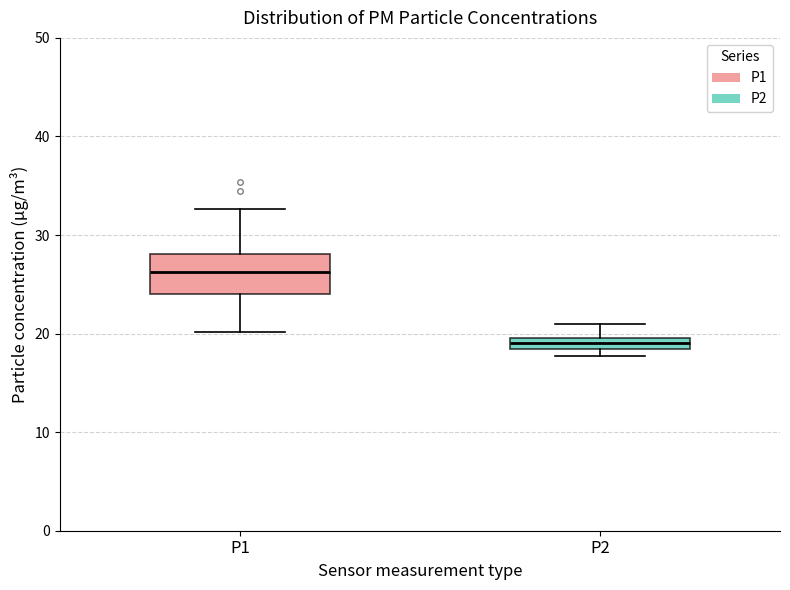

Which box has the highest median line?

P1